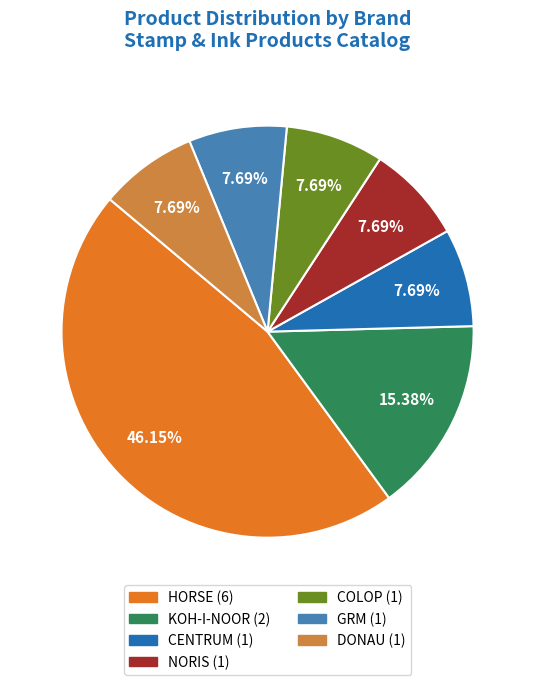

To the nearest percent, what percentage of the pie is HORSE?

46%